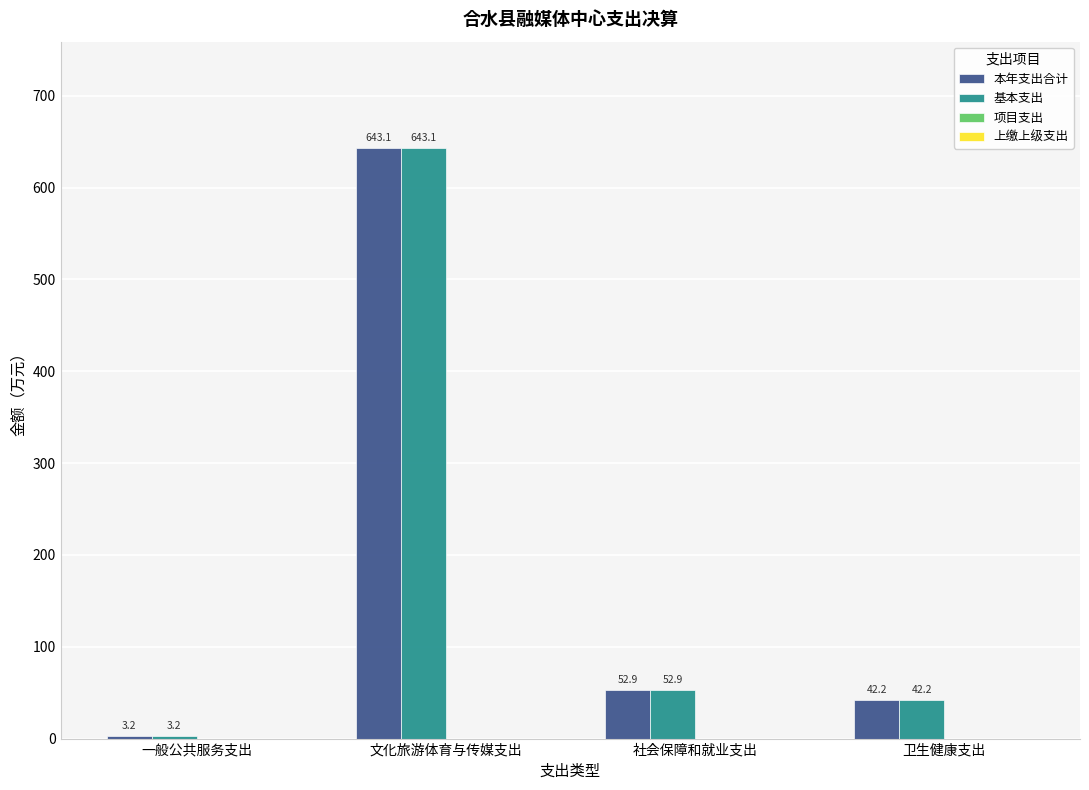

What is the label of the 3rd bar from the left?

社会保障和就业支出